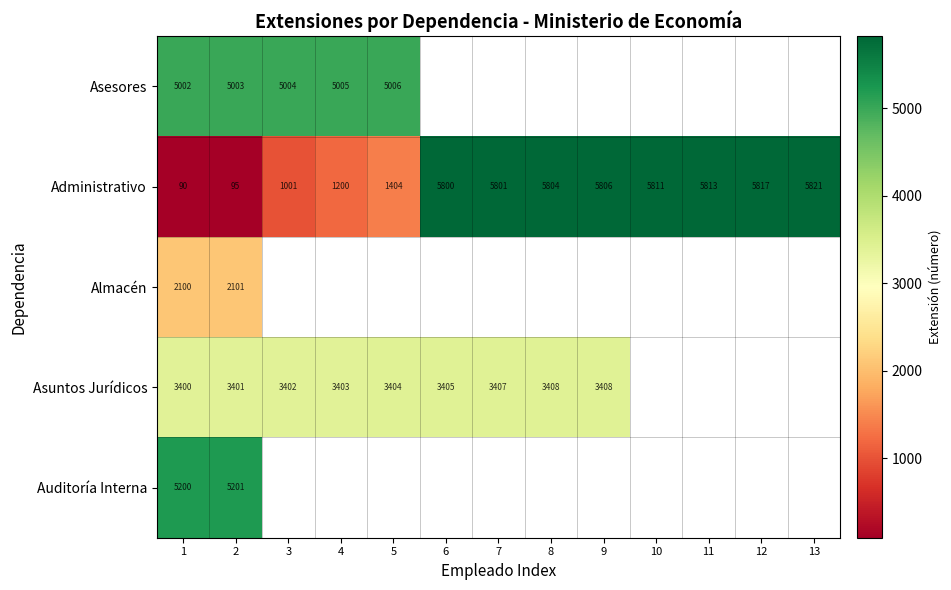

What is the average value of the Administrativo series?

3866